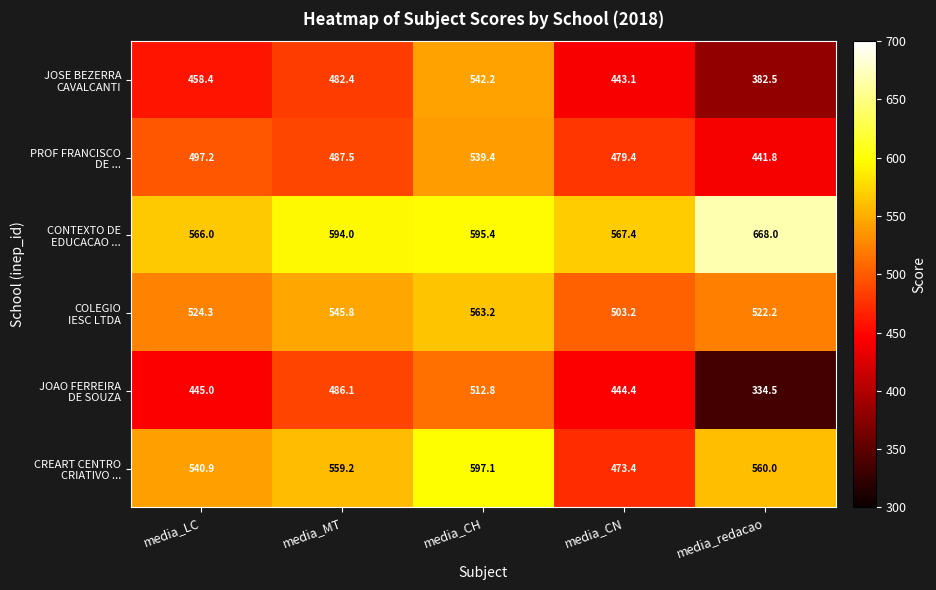

At how many categories does at least one series exceed 534?

5